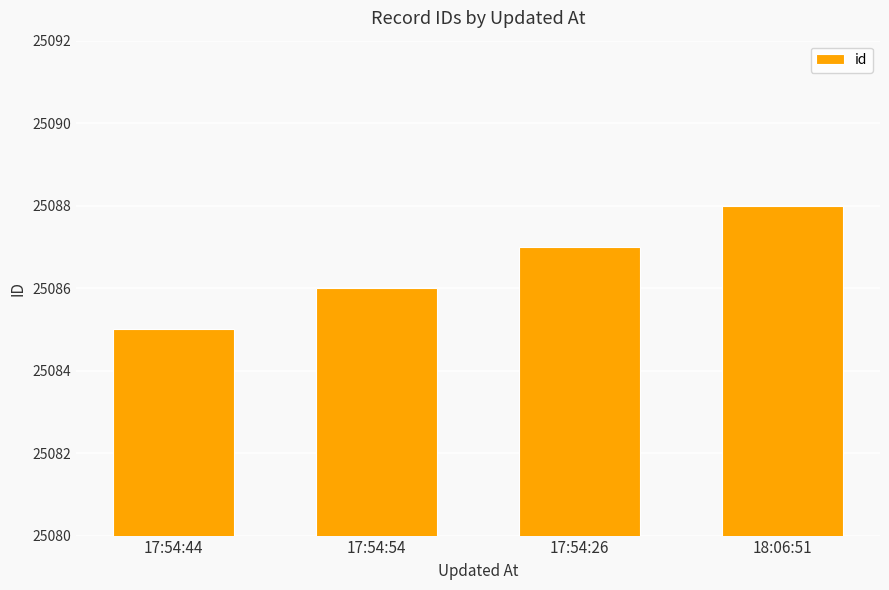

Rank the categories by value from lowest to highest.

17:54:44, 17:54:54, 17:54:26, 18:06:51